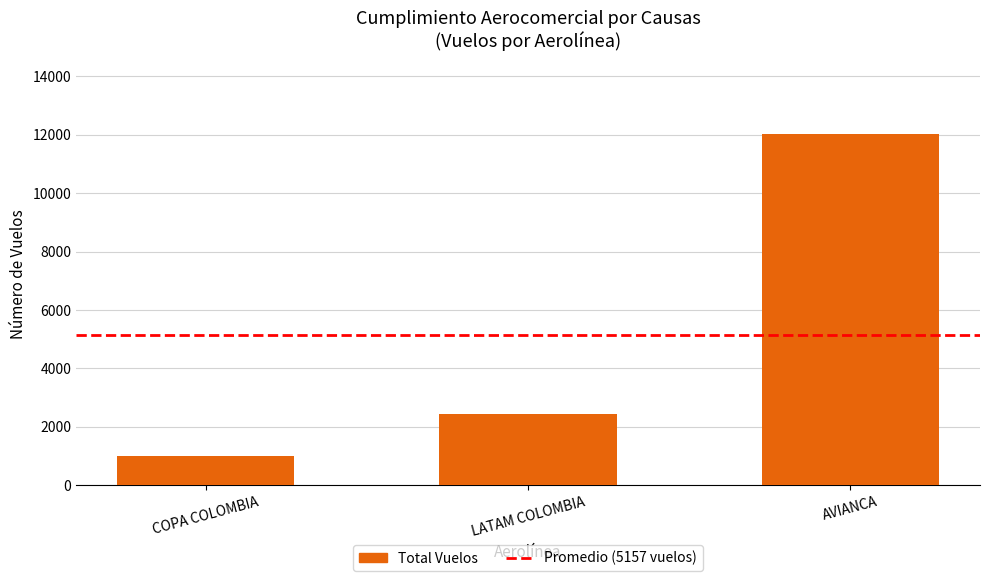

What is the sum of the values at AVIANCA and COPA COLOMBIA?

13034